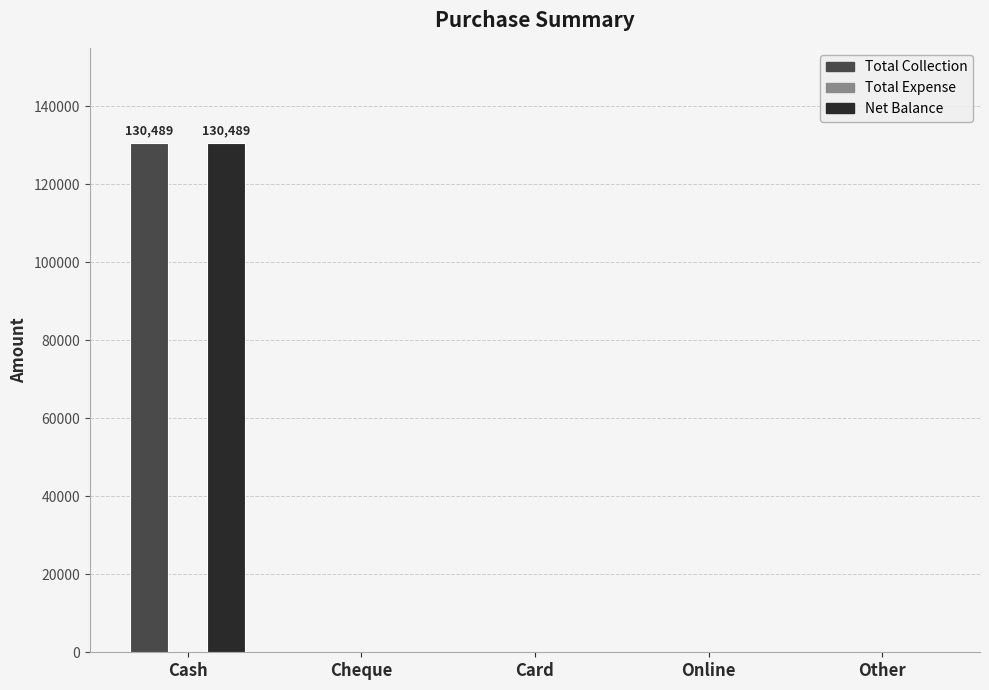

Is the value of Net Balance at Cash greater than the value of Total Collection at Card?

Yes